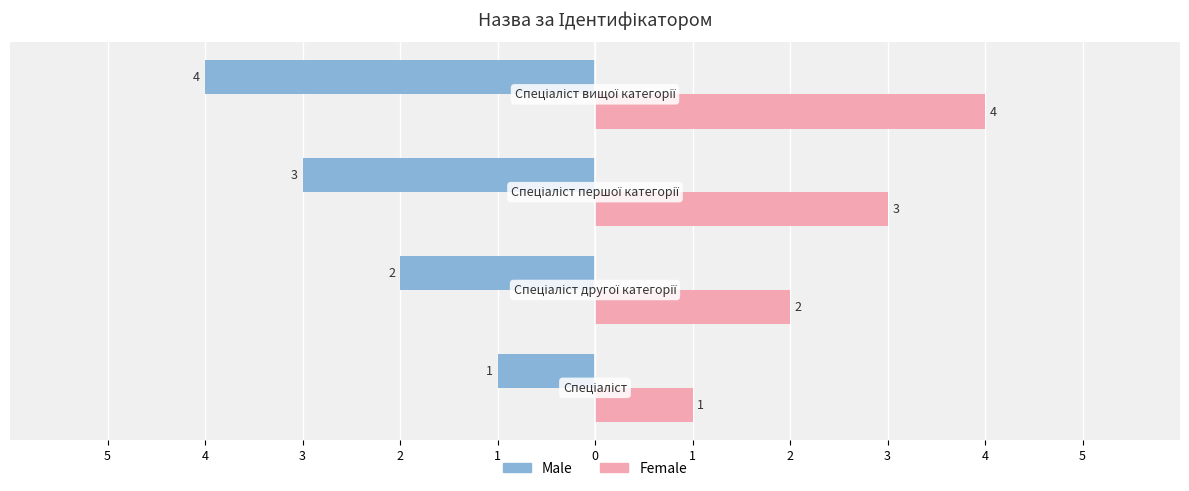

What are all the series names shown in the legend?

Male, Female